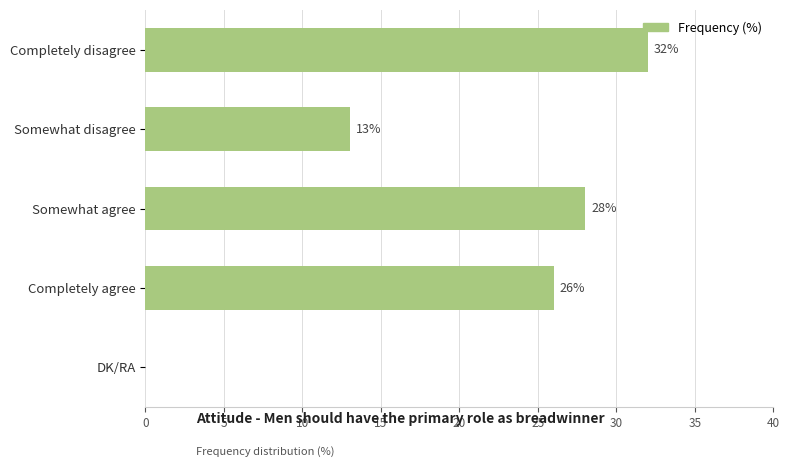

What is the change in value from Completely disagree to Completely agree?

-6